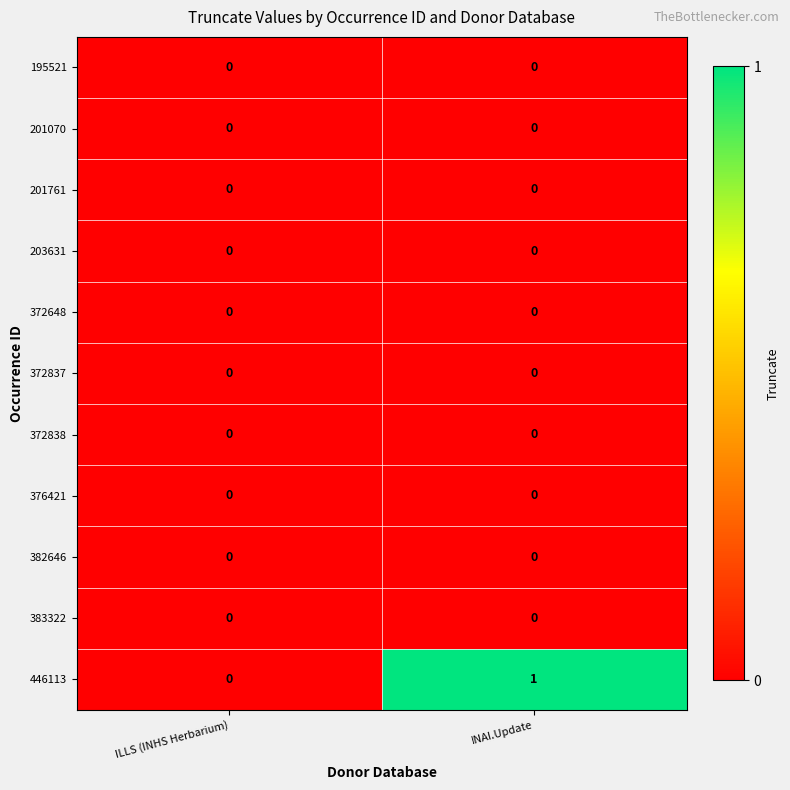

Between ILLS (INHS Herbarium) and INAI.Update, which series saw the biggest shift?

446113